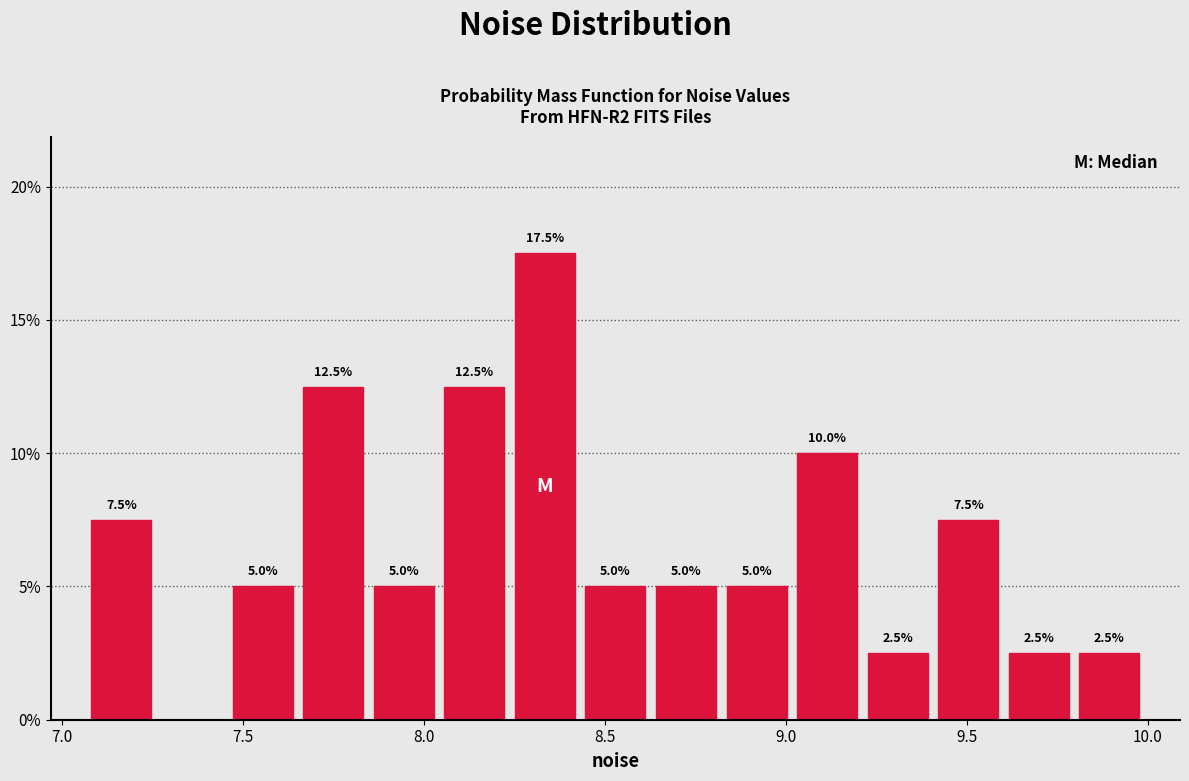

Read against the x-axis, roughly where is the centre of the tallest bar?

8.35